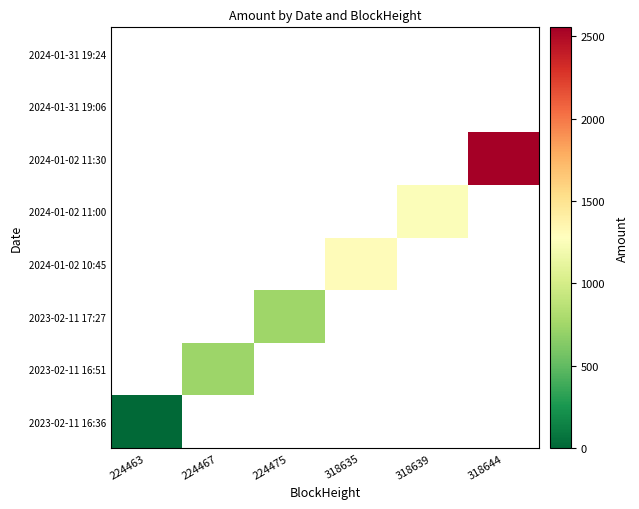

At how many categories does at least one series exceed 1461?

1